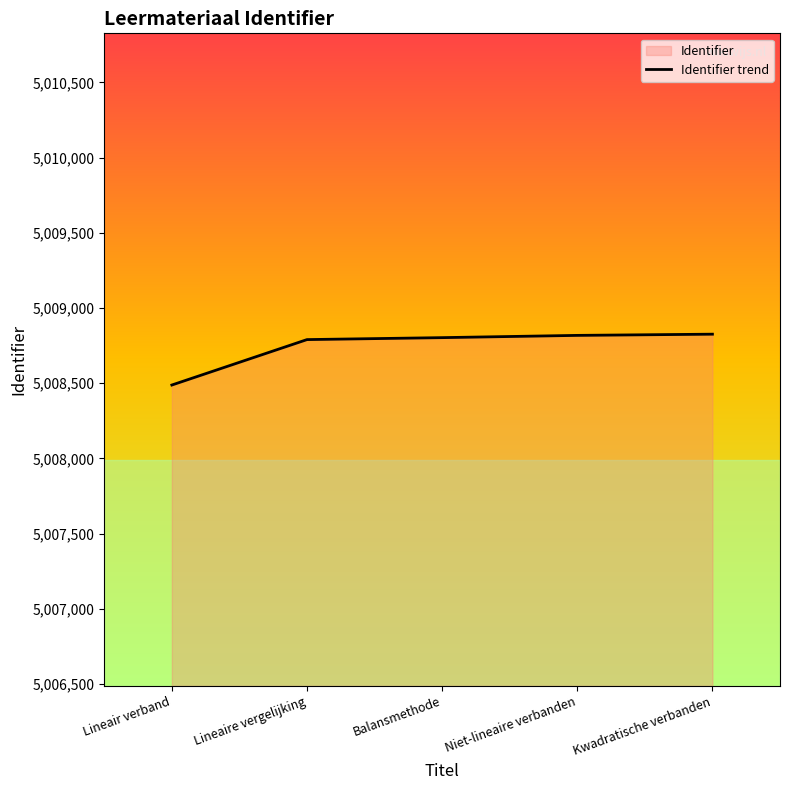

True or false: the data shows 5008488 at Lineair verband.

True